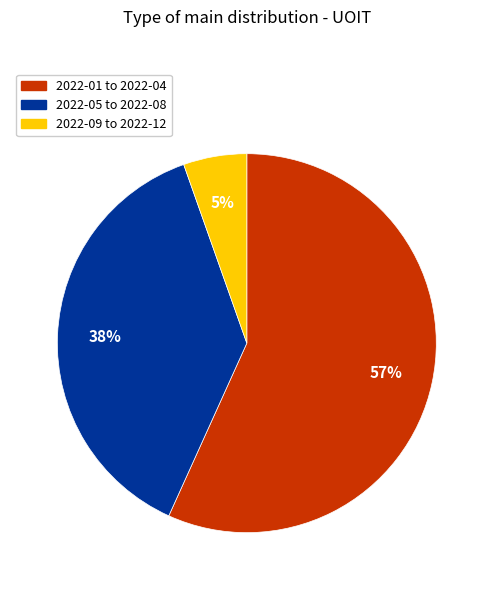

Is there a majority slice in this chart?

Yes